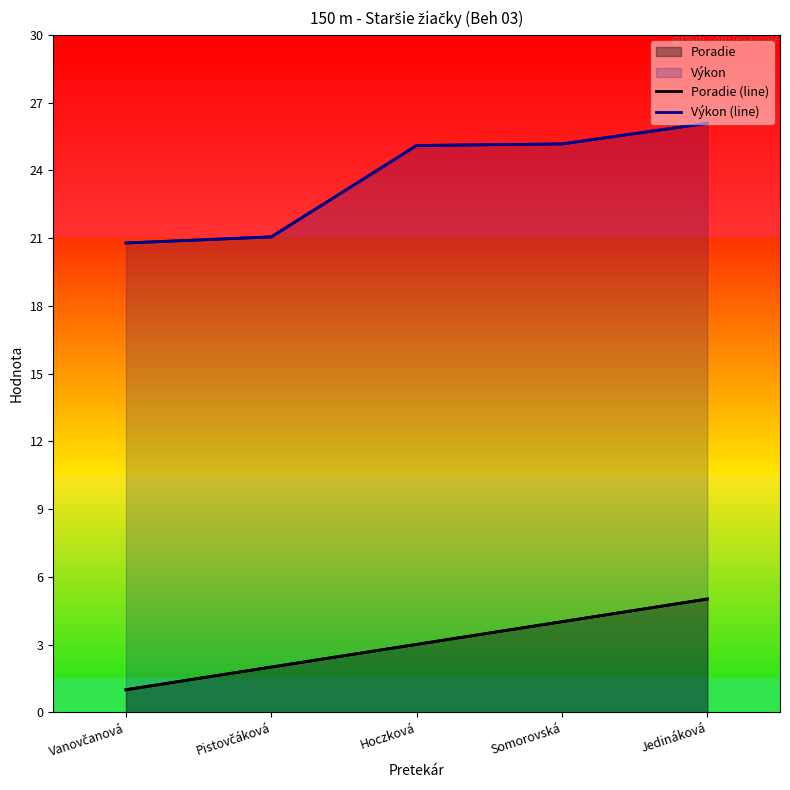

Which category has the highest value in the Výkon (line) series?

Jedináková